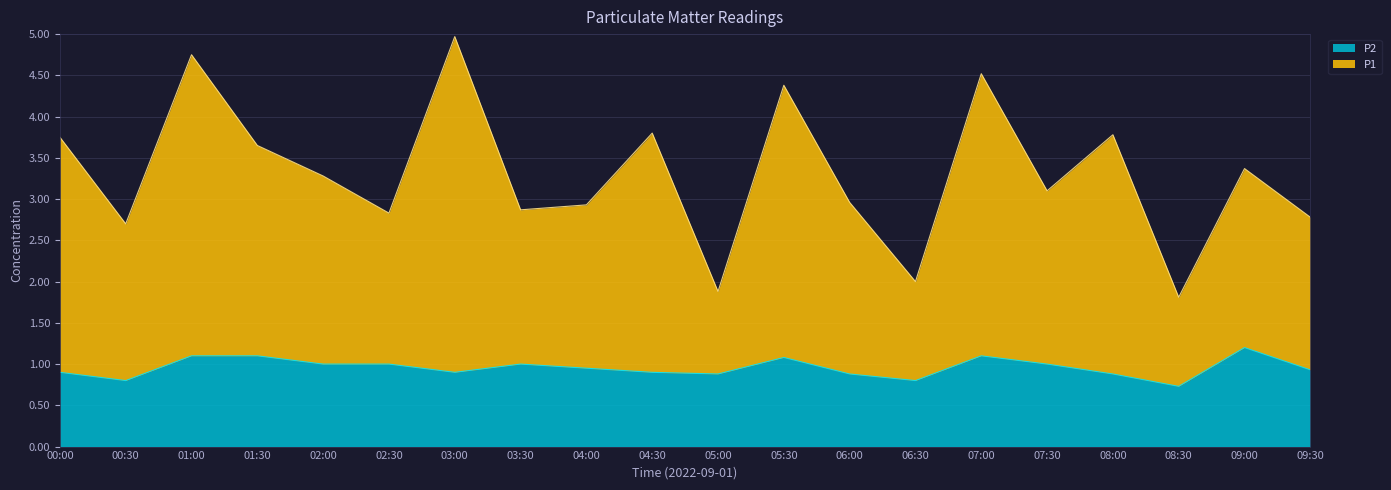

At which label does P1 first exceed 3?

00:00